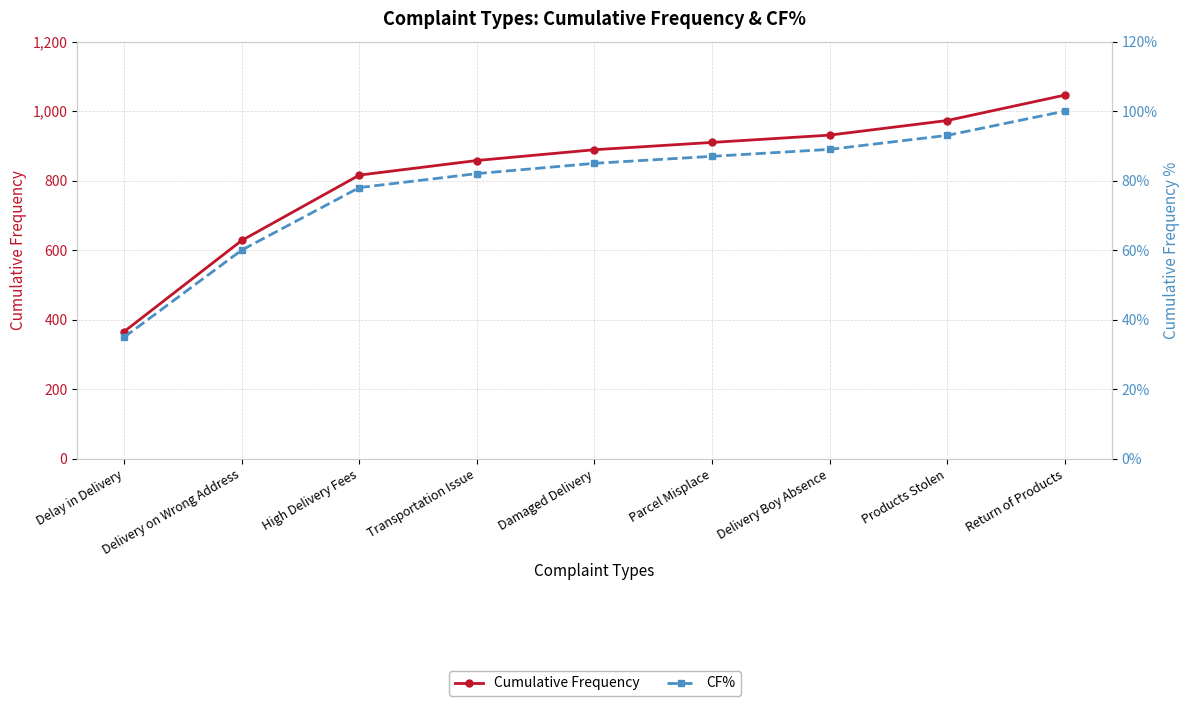

Does the chart have visible grid lines?

Yes